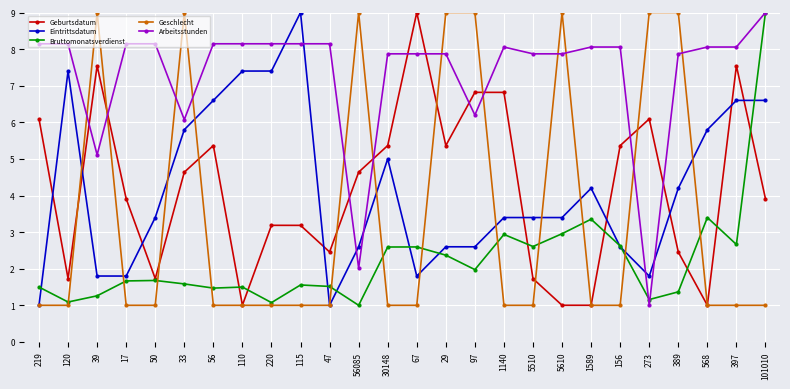

What is the spread (max minus min) of values at 5510?

6.9